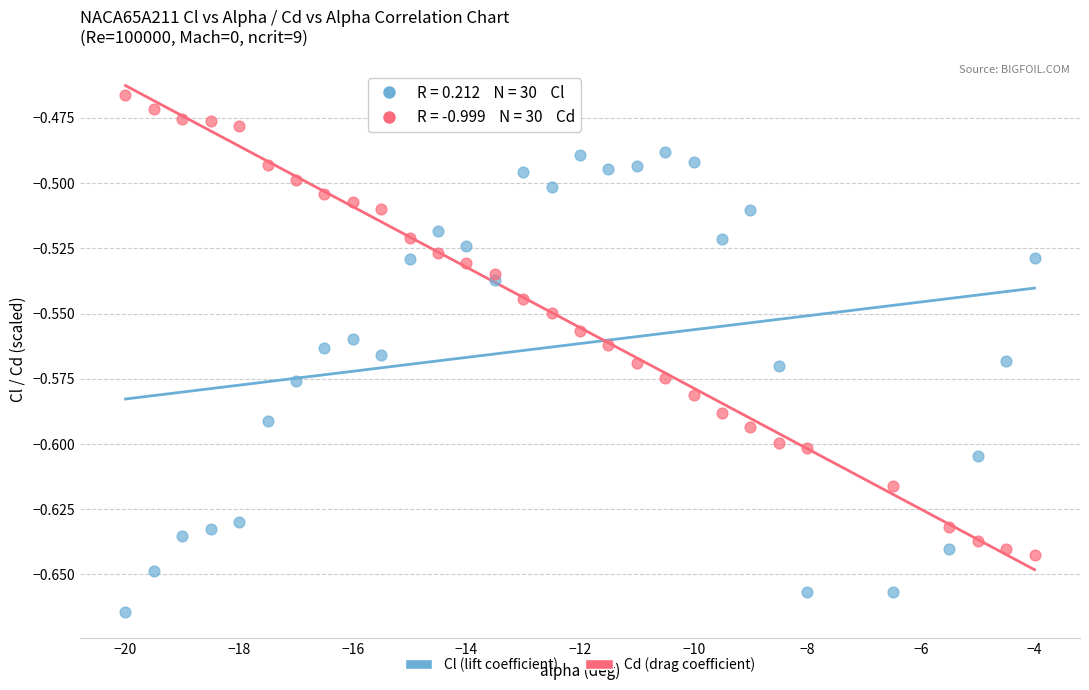

Which series reaches the maximum Y coordinate?

Cd (drag coefficient)